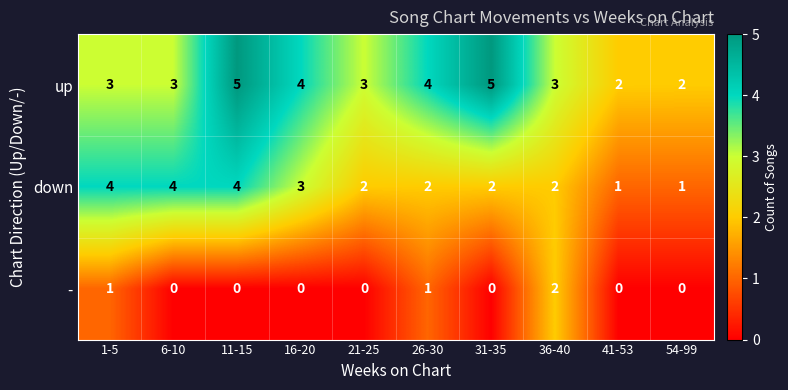

At which category is the sum across all series the highest?

11-15